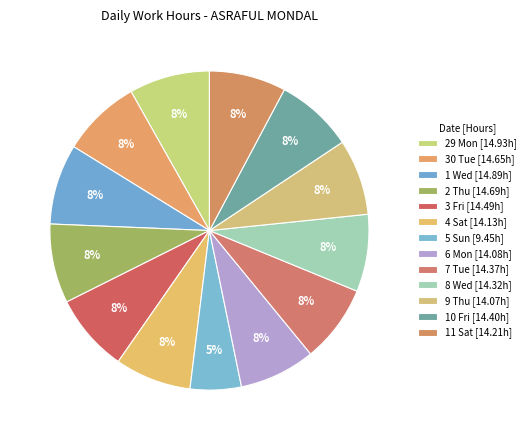

Count the number of slices in the pie.

13